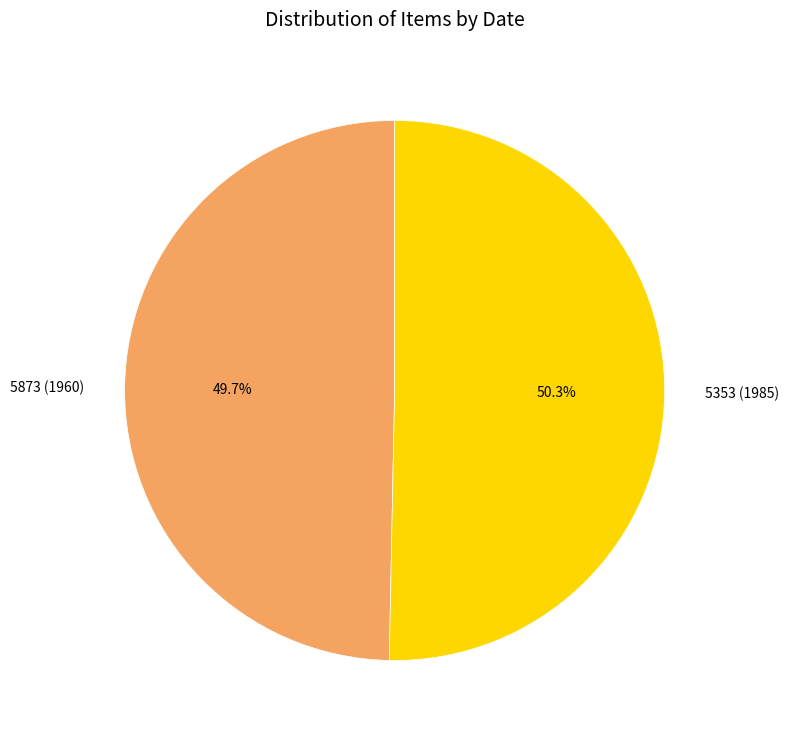

Which category has the biggest portion of the pie?

5353 (1985)